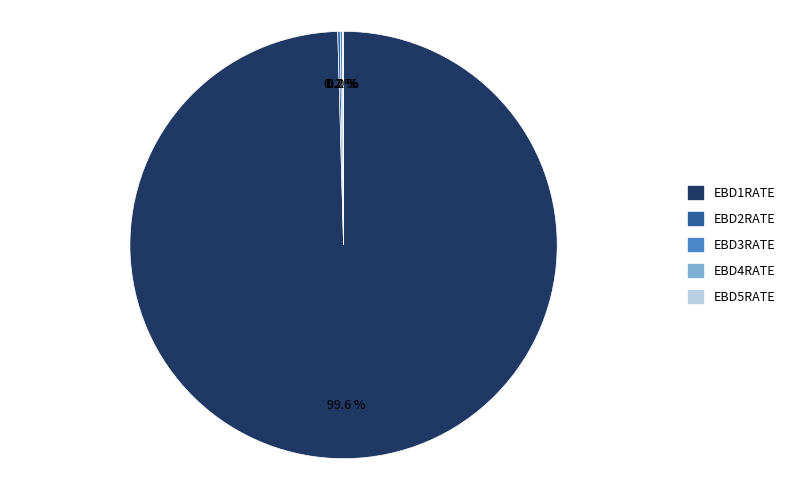

Which has a higher value, EBD3RATE or EBD2RATE?

EBD2RATE